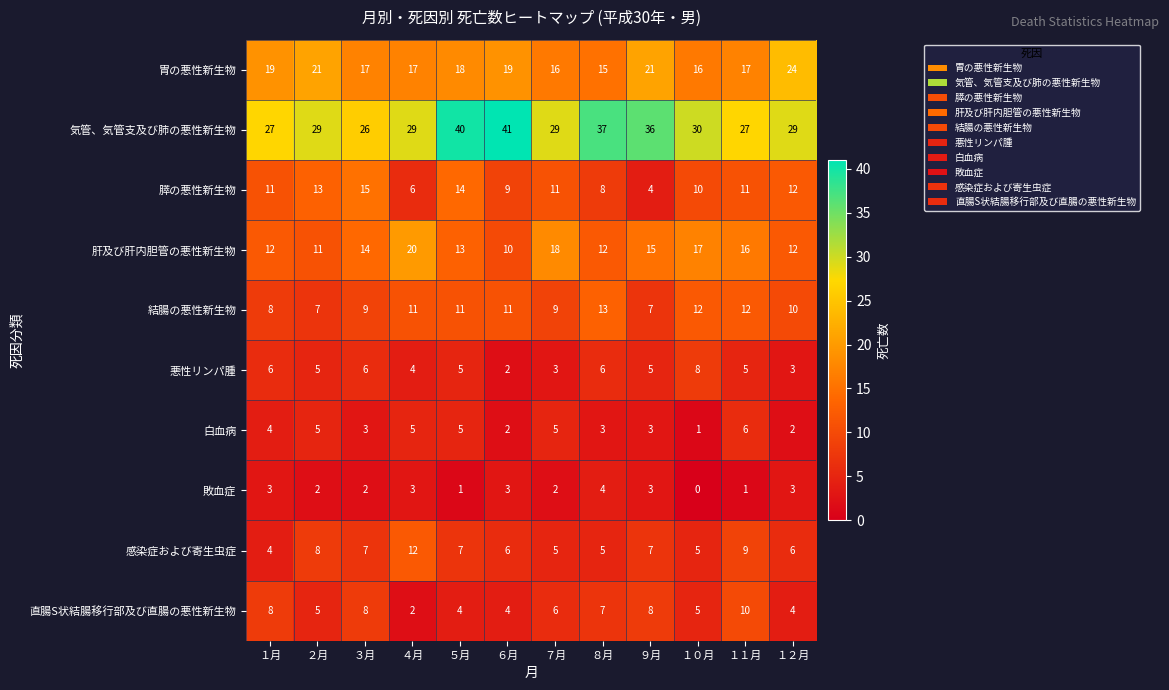

What is the average value of the 白血病 series?

4